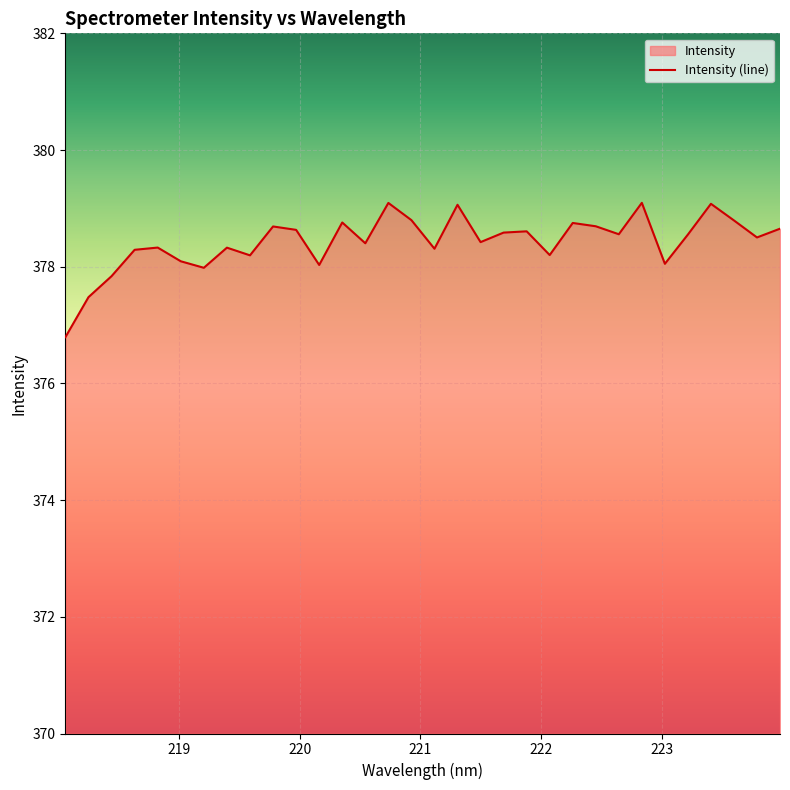

What is the minimum value shown in the chart?

376.8